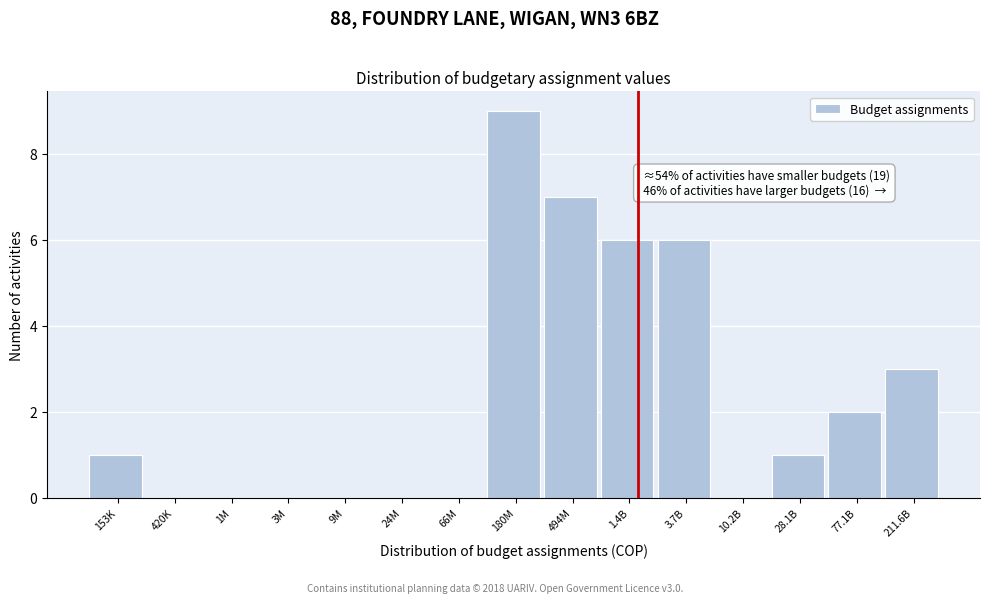

Reading right to left, what are all the values shown in this chart?

211.6B=3	77.1B=2	28.1B=1	10.2B=0	3.7B=6	1.4B=6	494M=7	180M=9	66M=0	24M=0	9M=0	3M=0	1M=0	420K=0	153K=1